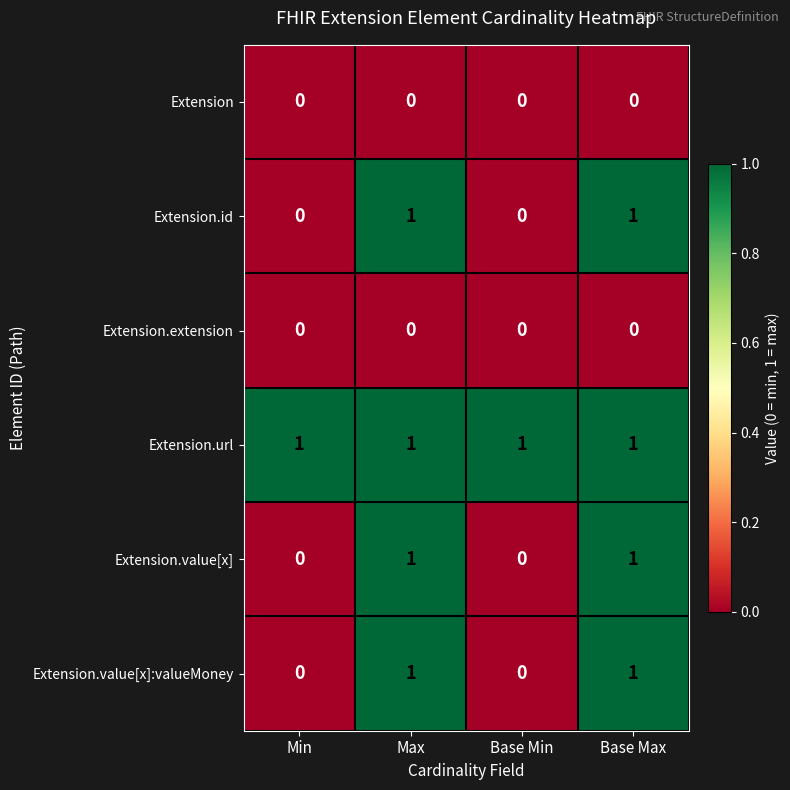

How many series are shown in this chart?

6